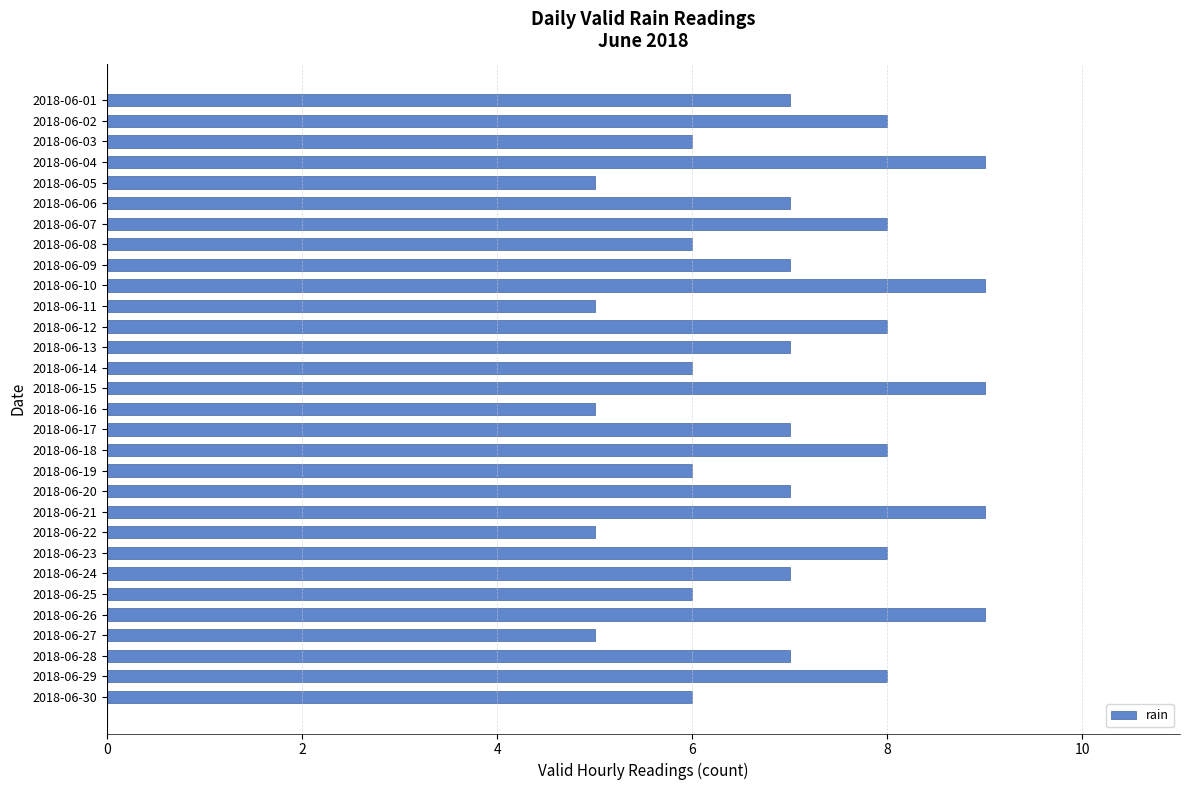

What is the value of the 4th bar from the top?

9